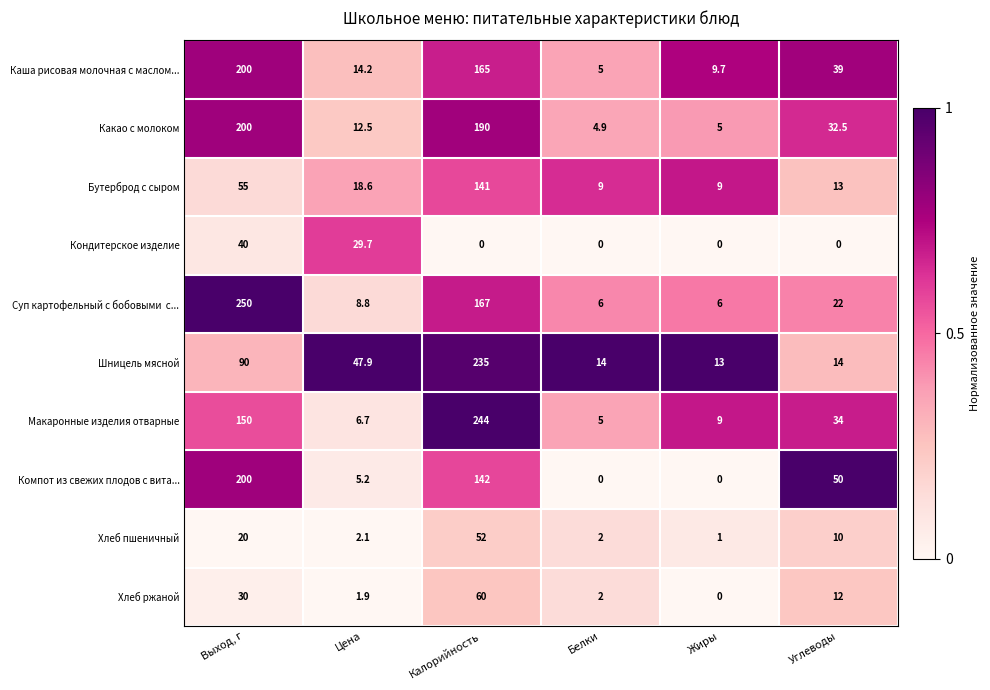

The Хлеб пшеничный series shows 8.8 at Выход, г. True or false?

False